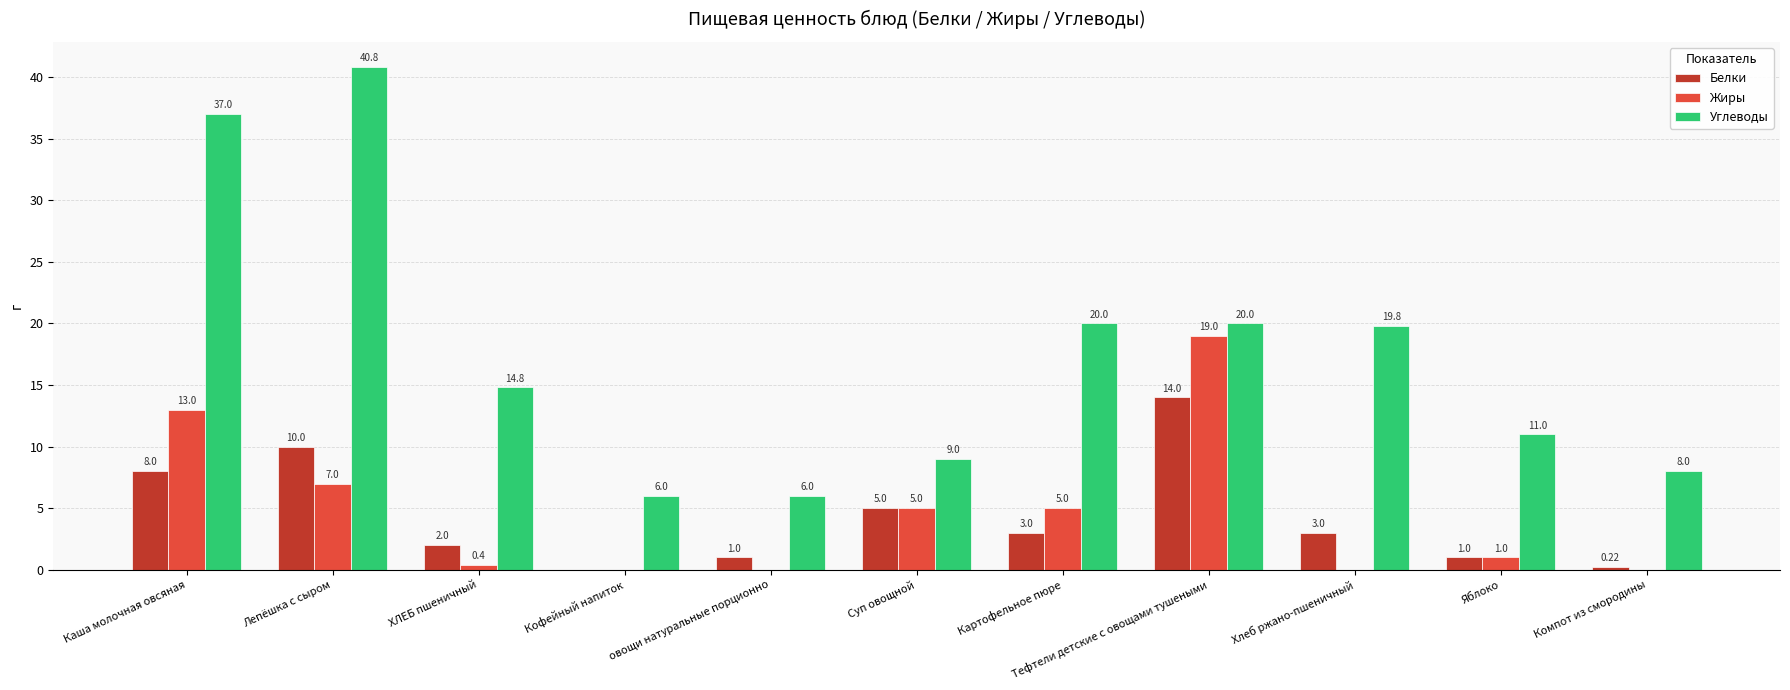

What is the greatest value displayed?

40.8